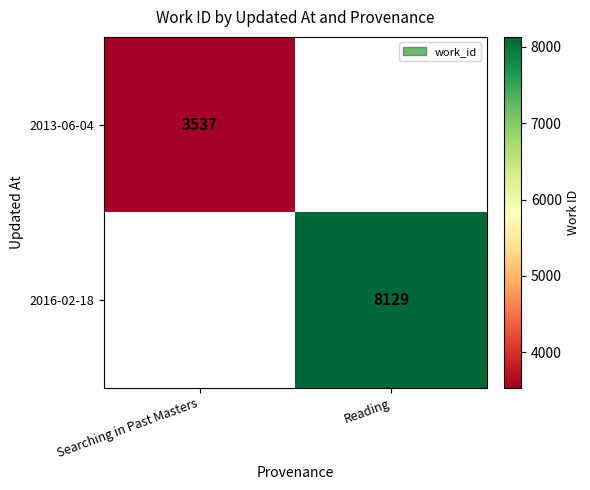

Is the value of 2013-06-04 at Searching in Past Masters greater than the value of 2016-02-18 at Reading?

No